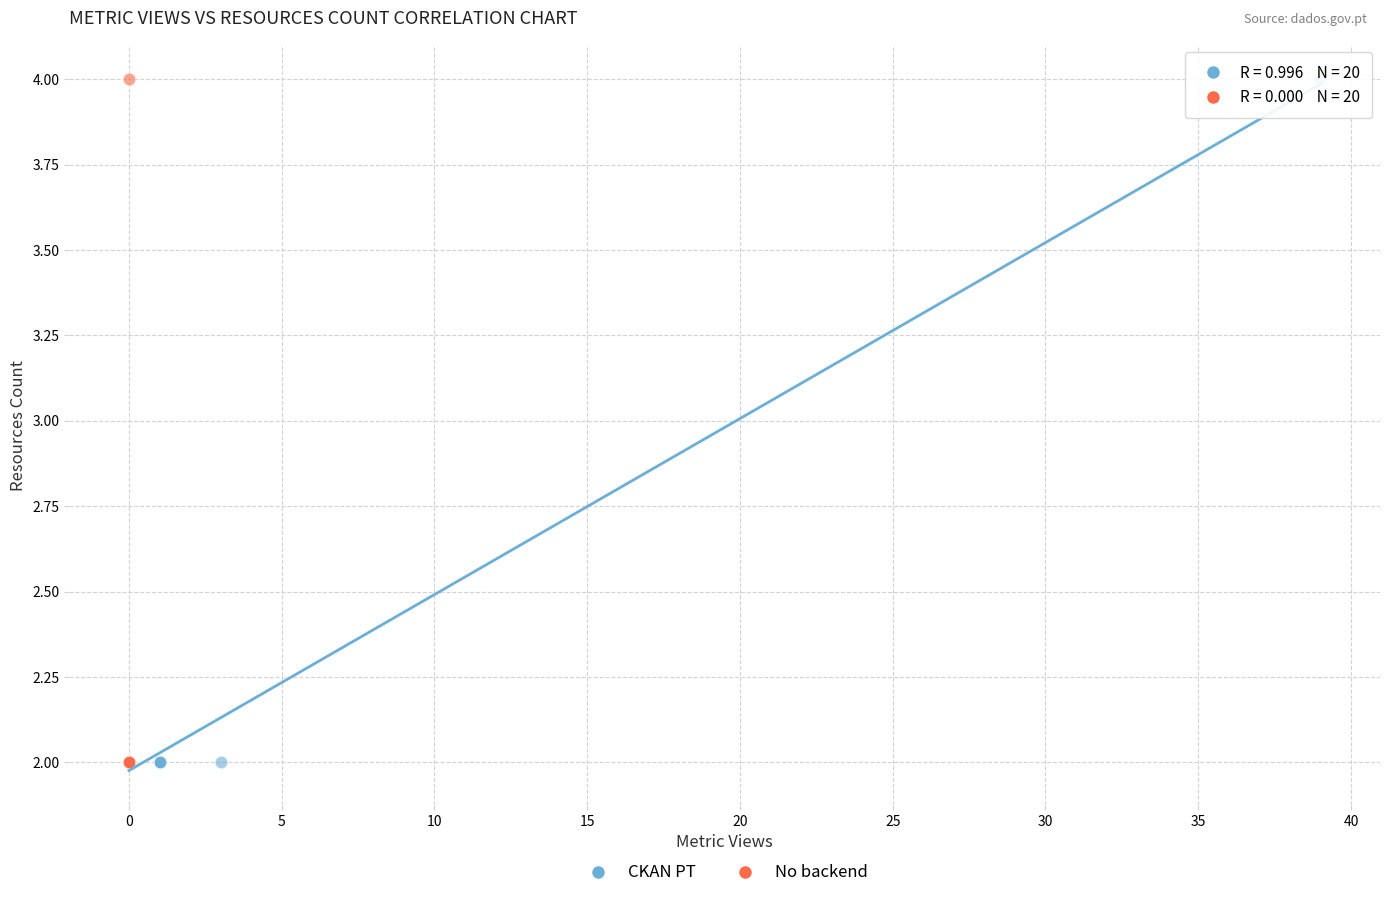

What are all the series names shown in the legend?

CKAN PT, No backend